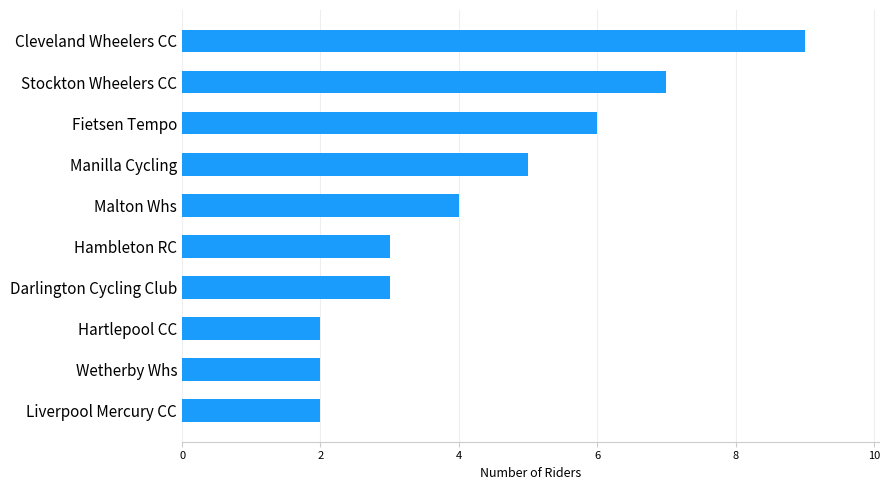

What is the average value?

4